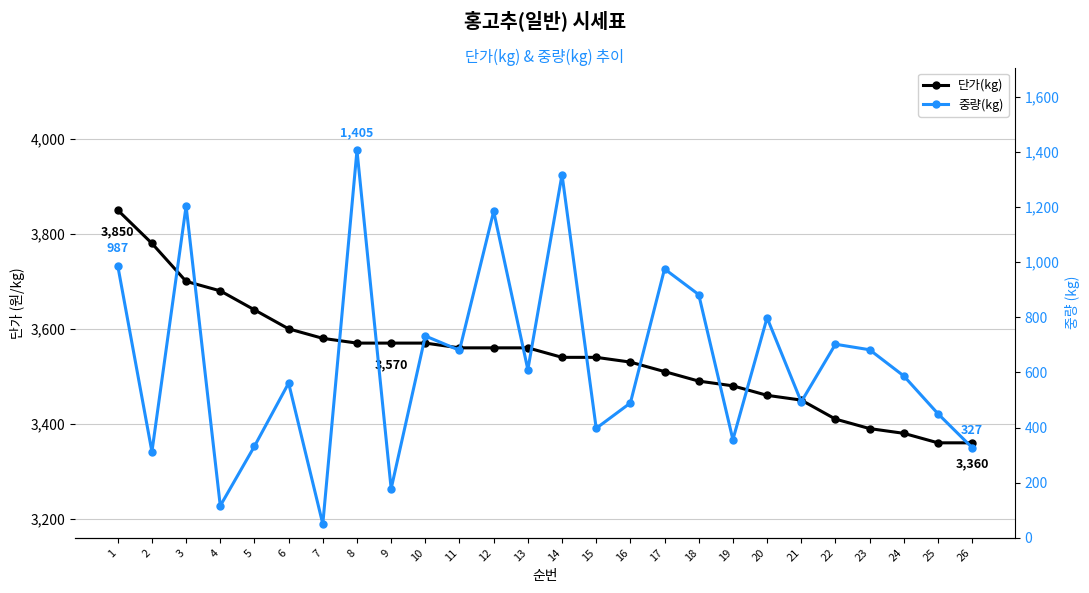

True or false: 단가(kg) and 중량(kg) intersect in this chart.

False